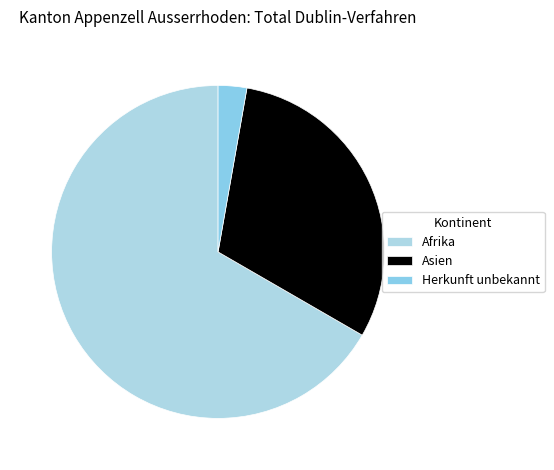

Is it true that Afrika is 67% of the pie?

True